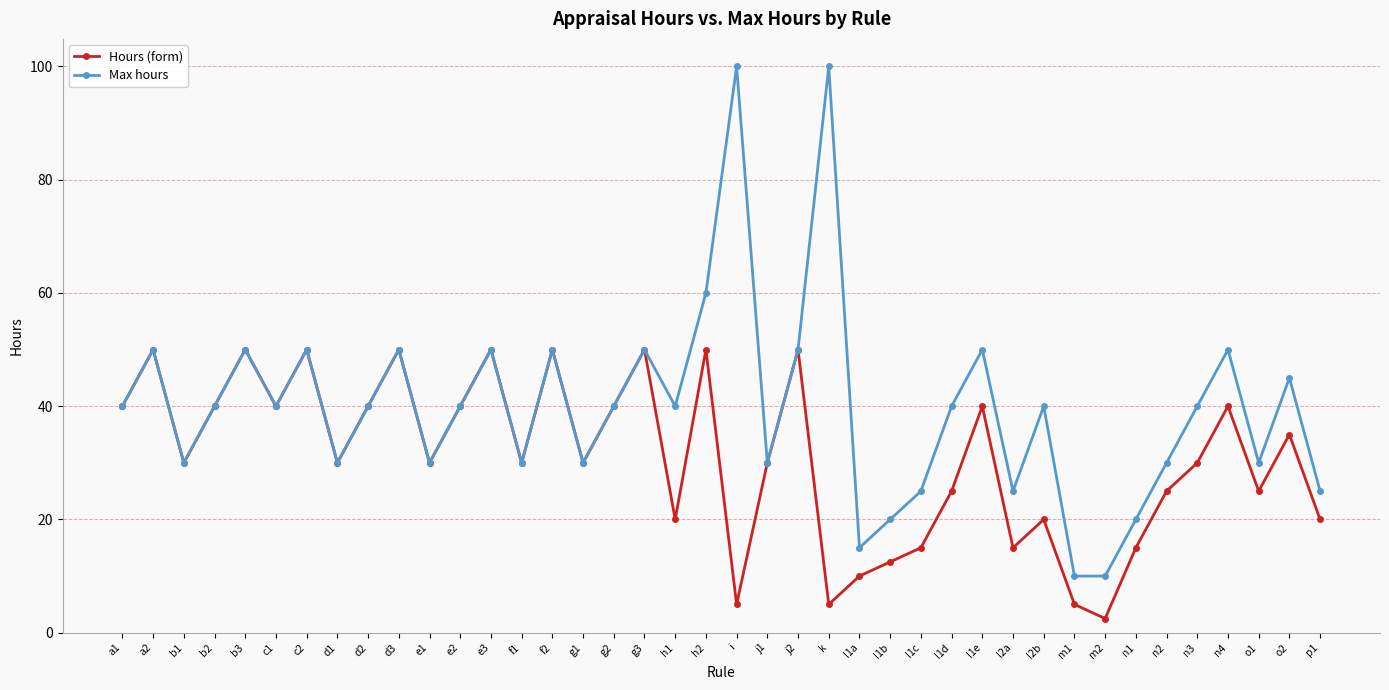

List the series in order of their peak value, highest first.

Max hours, Hours (form)